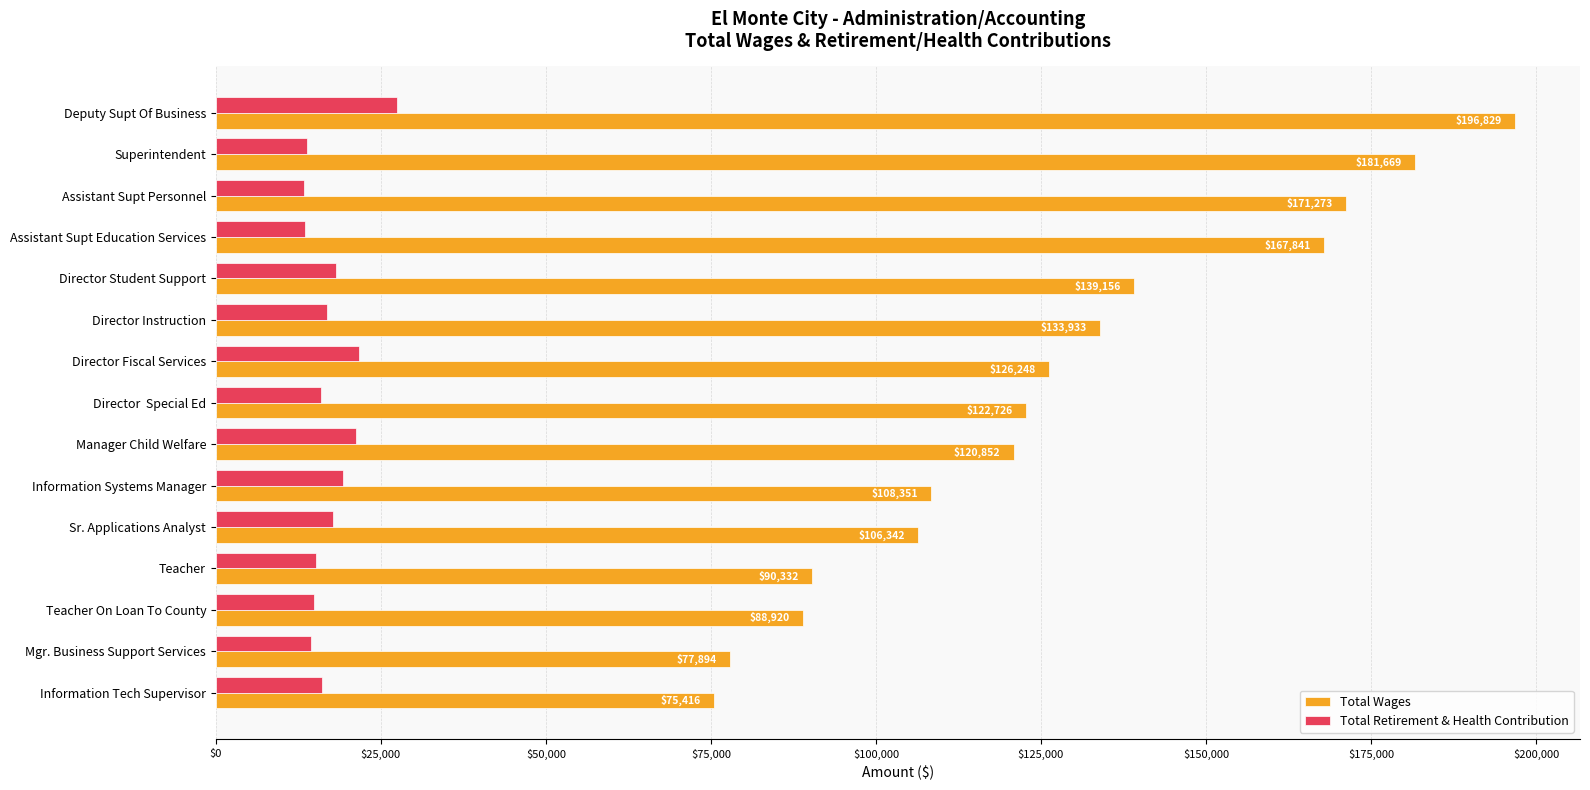

What is the maximum value for Total Retirement & Health Contribution?

27447